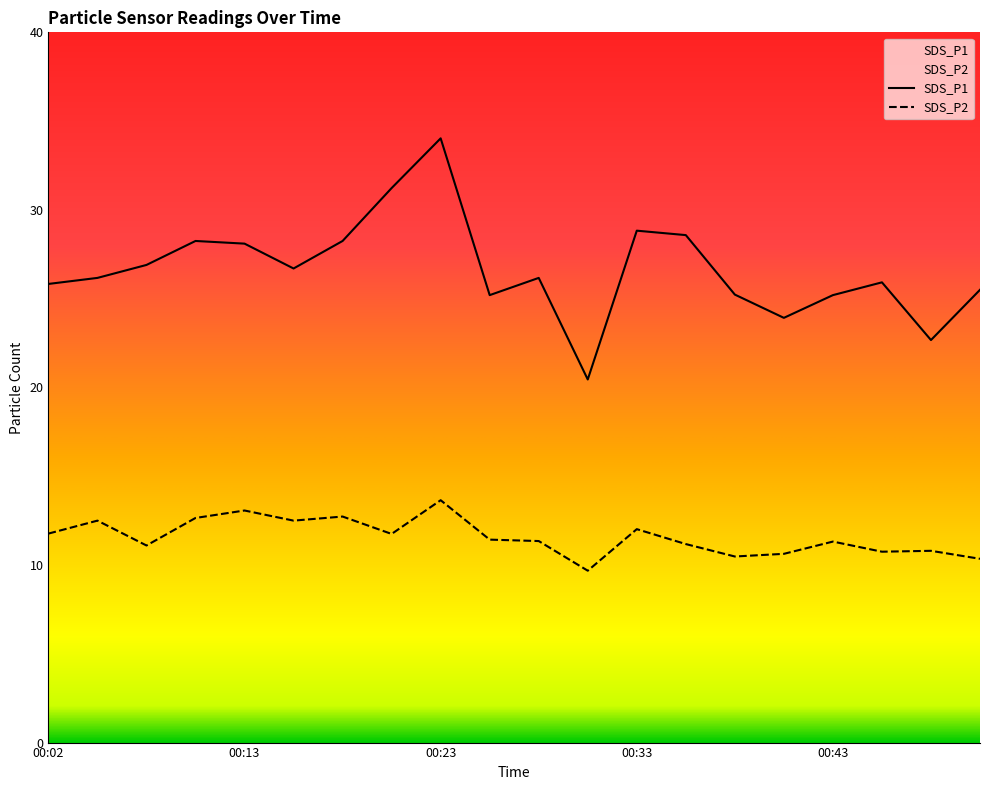

What is the difference between the highest and lowest values at 00:36?

17.4